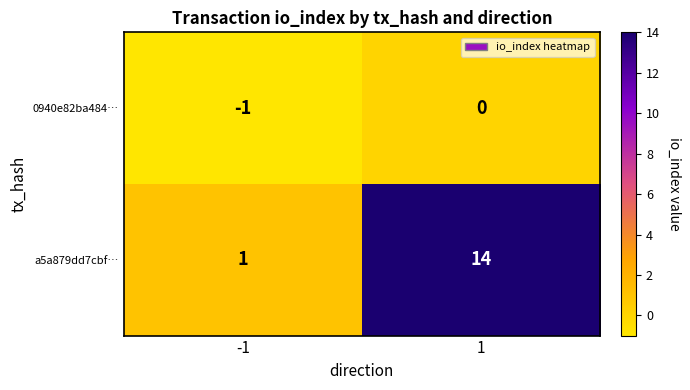

Reading left to right, extract all data points from this chart.

0940e82ba484…: -1	0
a5a879dd7cbf…: 1	14